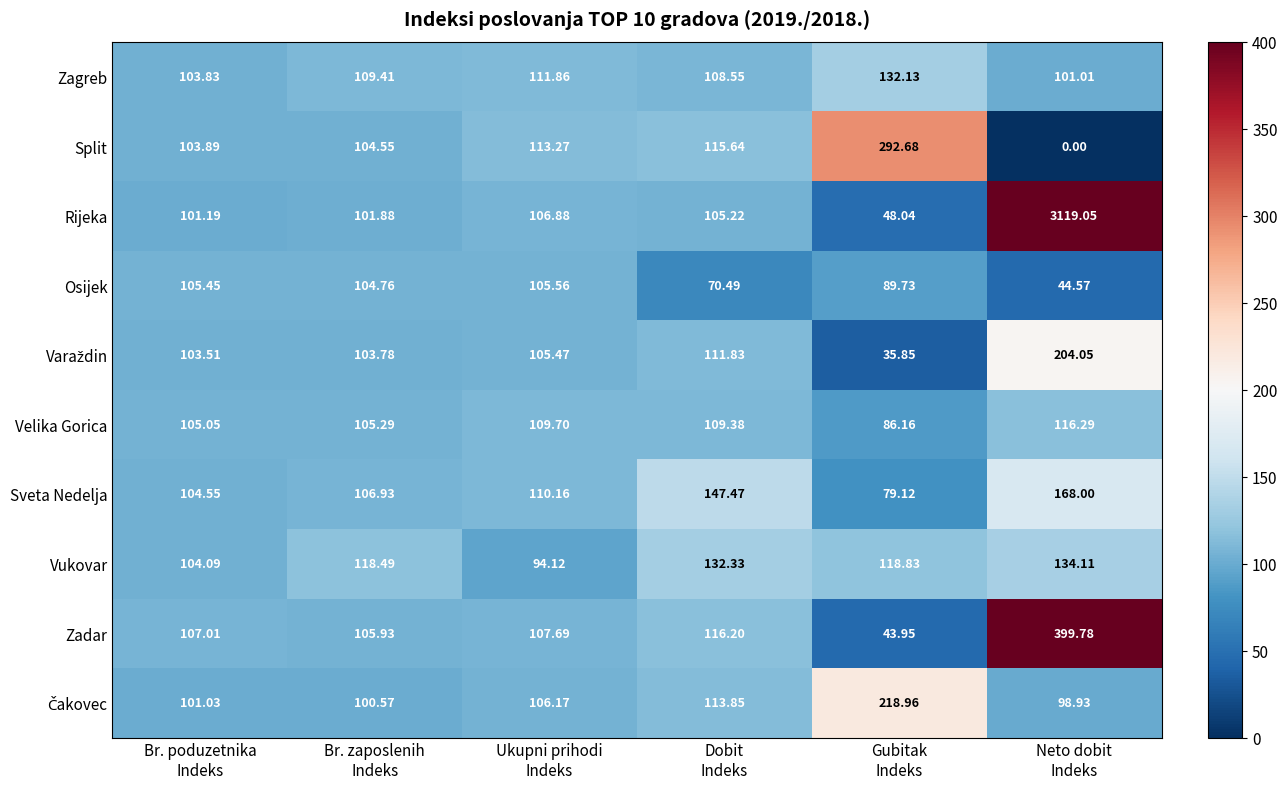

Which series has the largest total across all categories?

Rijeka